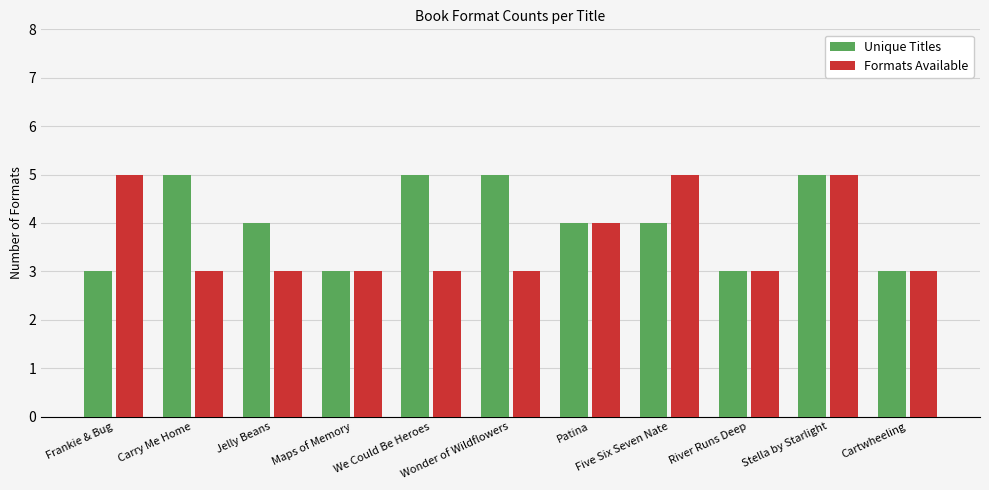

The Unique Titles series shows 4 at Five Six Seven Nate. True or false?

True